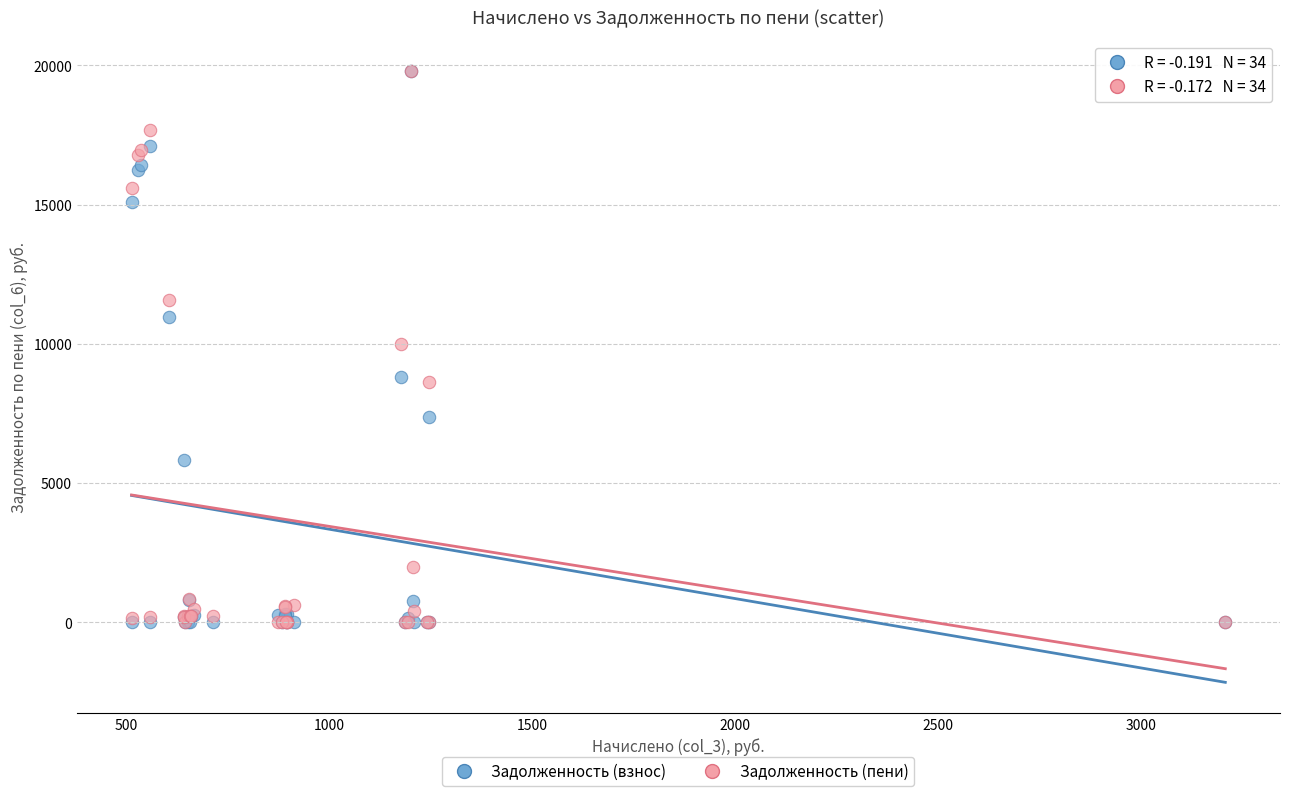

What are all the series names shown in the legend?

Задолженность (взнос), Задолженность (пени)